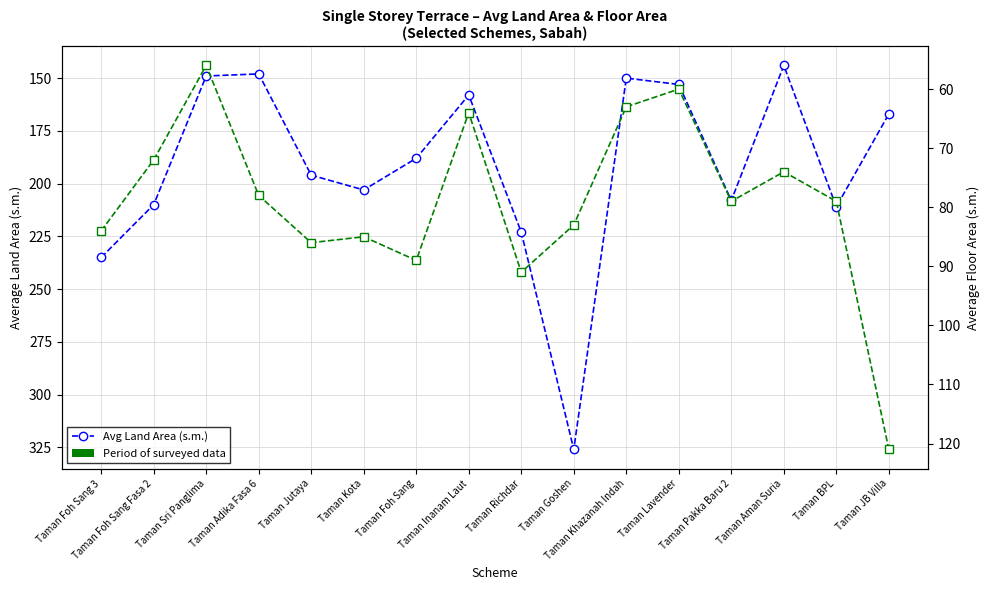

Reading left to right, transcribe all the data shown in this chart.

Avg Land Area (s.m.): 235	210	149	148	196	203	188	158	223	326	150	153	208	144	211	167
Avg Floor Area (s.m.): 84	72	56	78	86	85	89	64	91	83	63	60	79	74	79	121